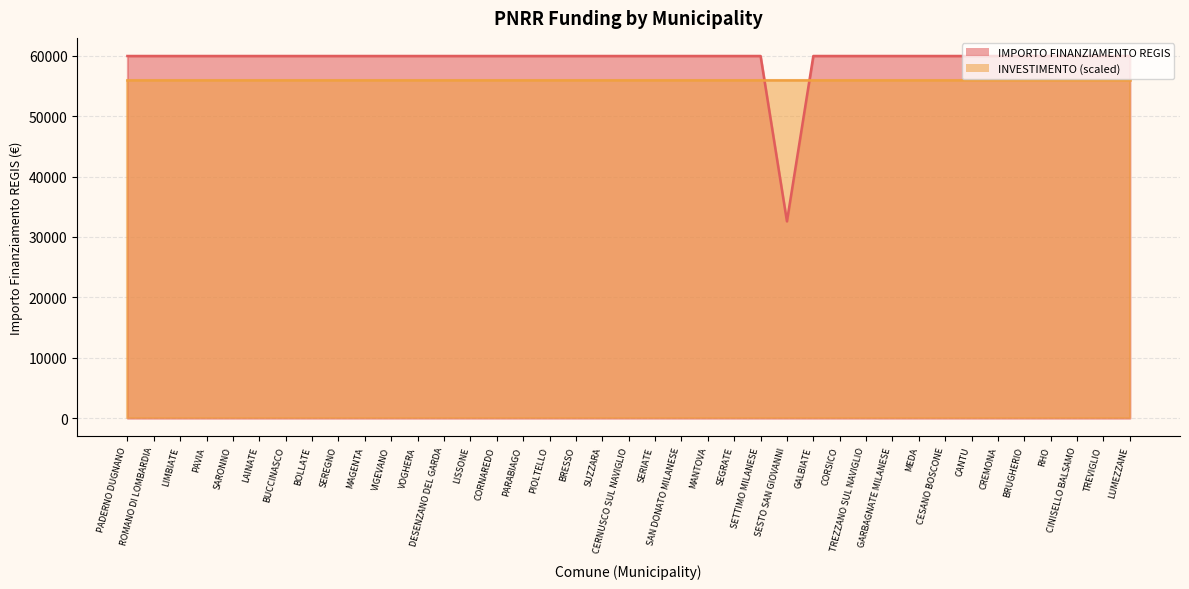

What position from the right is CORNAREDO?

25